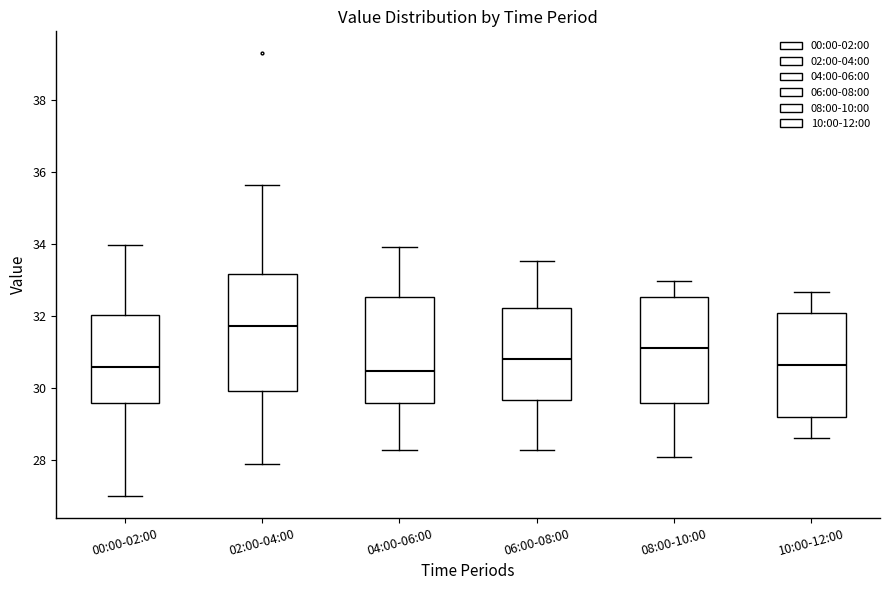

Reading left to right, transcribe this box plot: for each box, give where its median line is, the range the box spans, and where its two whiskers end, as read against the y-axis. The values are not printed on the chart, so give them approximately, as read against the axis.

00:00-02:00: median 30.6, box 29.6 to 32.0, whiskers 27.0 to 34.0
02:00-04:00: median 31.8, box 30.0 to 33.2, whiskers 27.8 to 35.6
04:00-06:00: median 30.4, box 29.6 to 32.6, whiskers 28.2 to 34.0
06:00-08:00: median 30.8, box 29.6 to 32.2, whiskers 28.2 to 33.6
08:00-10:00: median 31.2, box 29.6 to 32.6, whiskers 28.0 to 33.0
10:00-12:00: median 30.6, box 29.2 to 32.0, whiskers 28.6 to 32.6